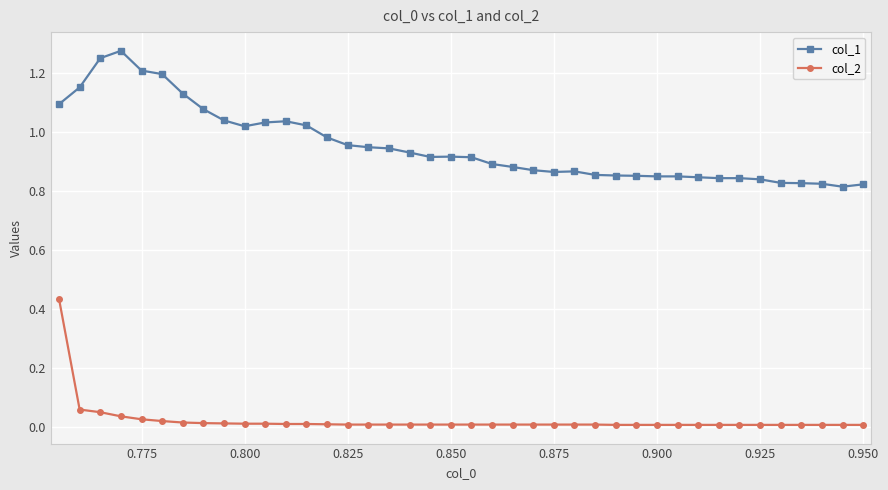

True or false: col_1 and col_2 cross at least once.

False